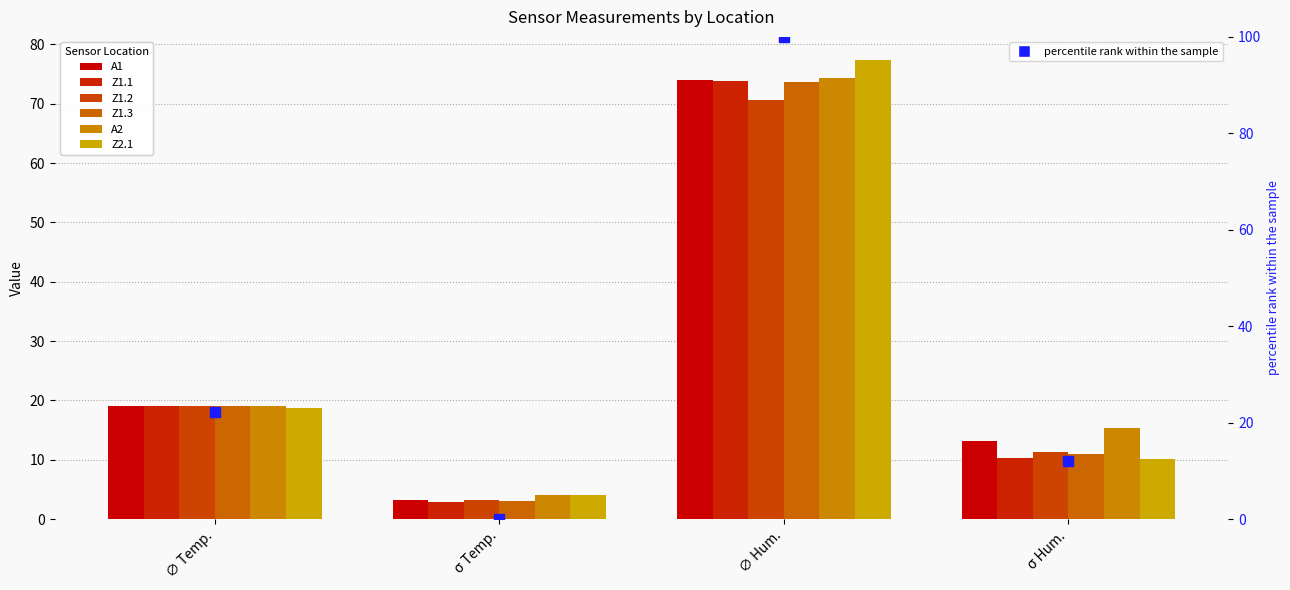

What is the label of the 1st bar from the right?

σ Hum.